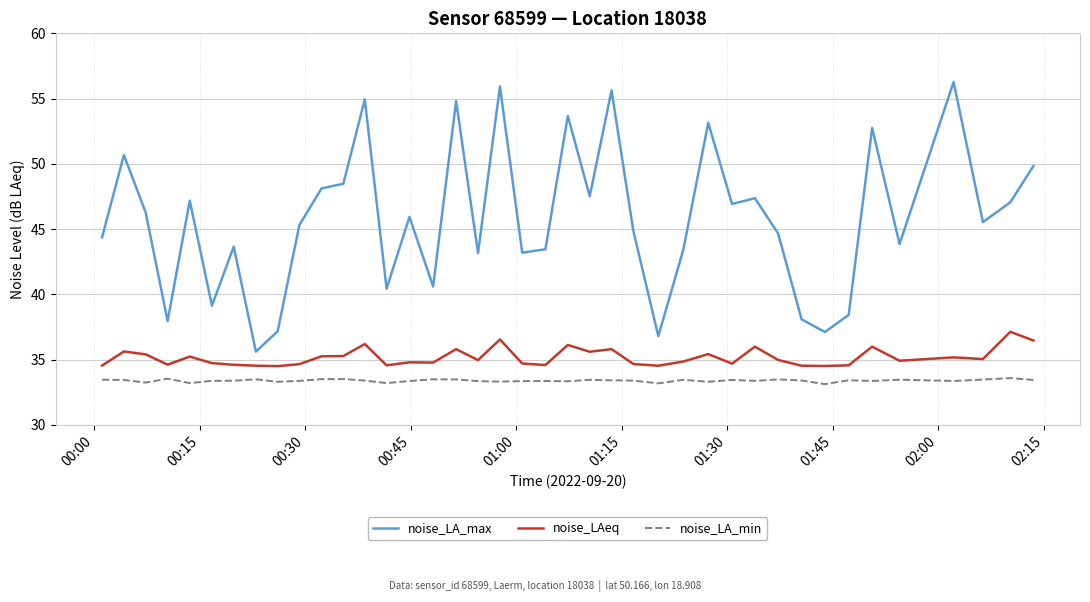

At how many categories does at least one series exceed 35?

40